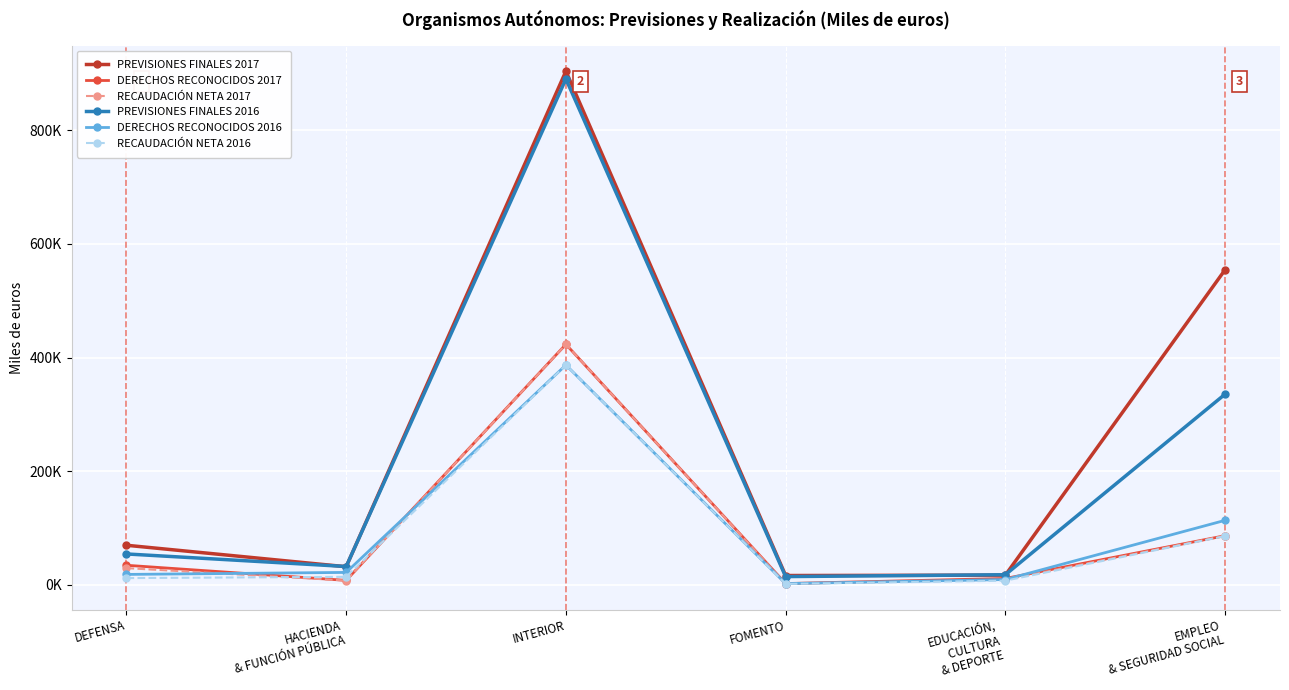

Which series has the largest total across all categories?

PREVISIONES FINALES 2017